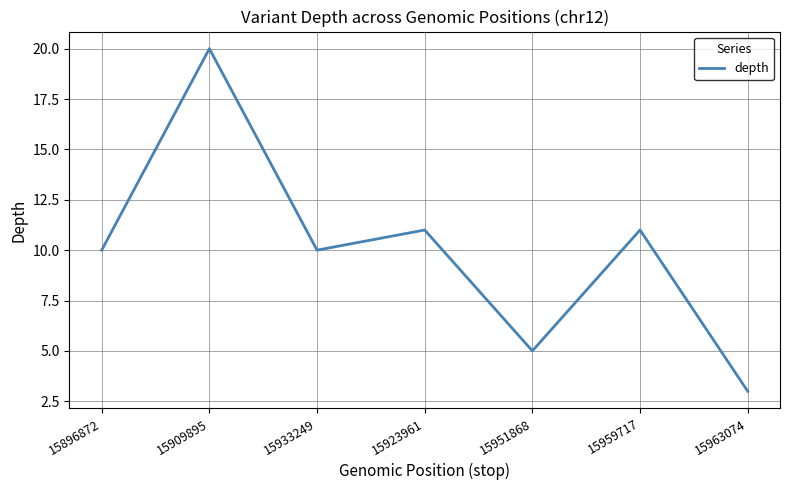

The chart shows a value of 3 at 15933249. True or false?

False